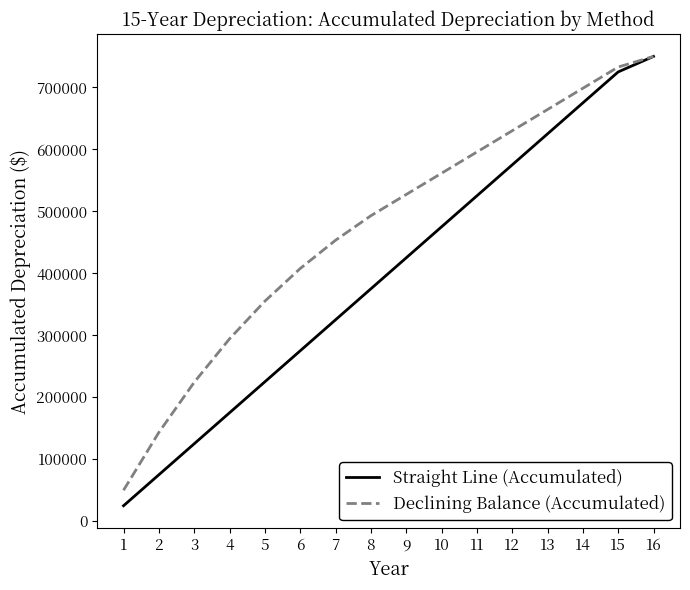

What value does the Straight Line (Accumulated) series have at 3?

125000.0